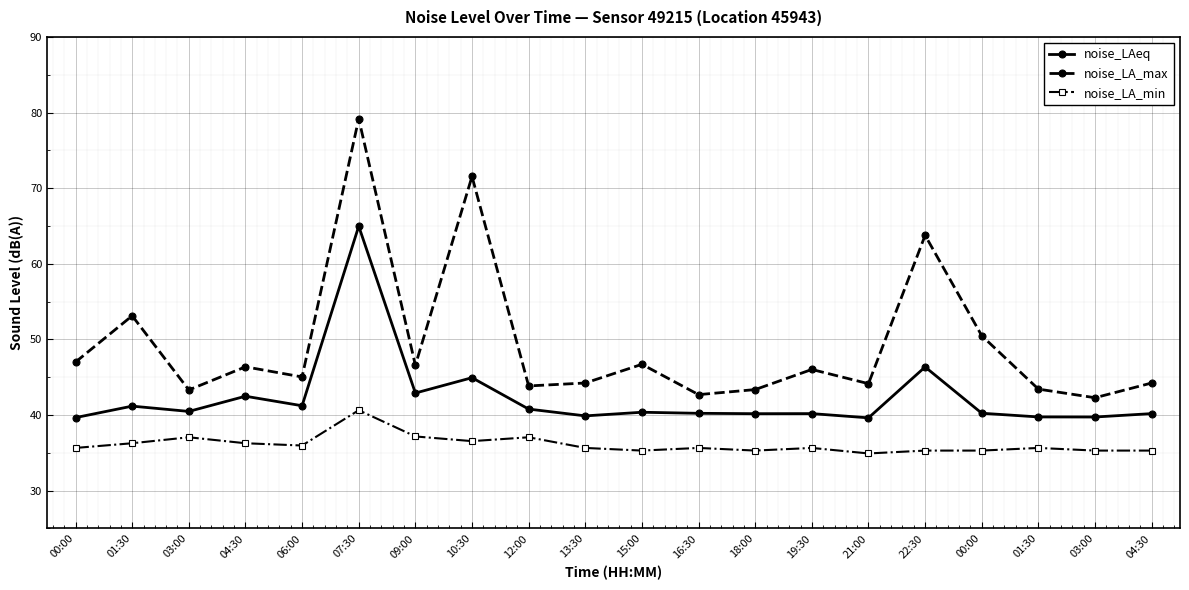

What is the difference between the noise_LAeq values at 22:30 and 01:30?

6.6